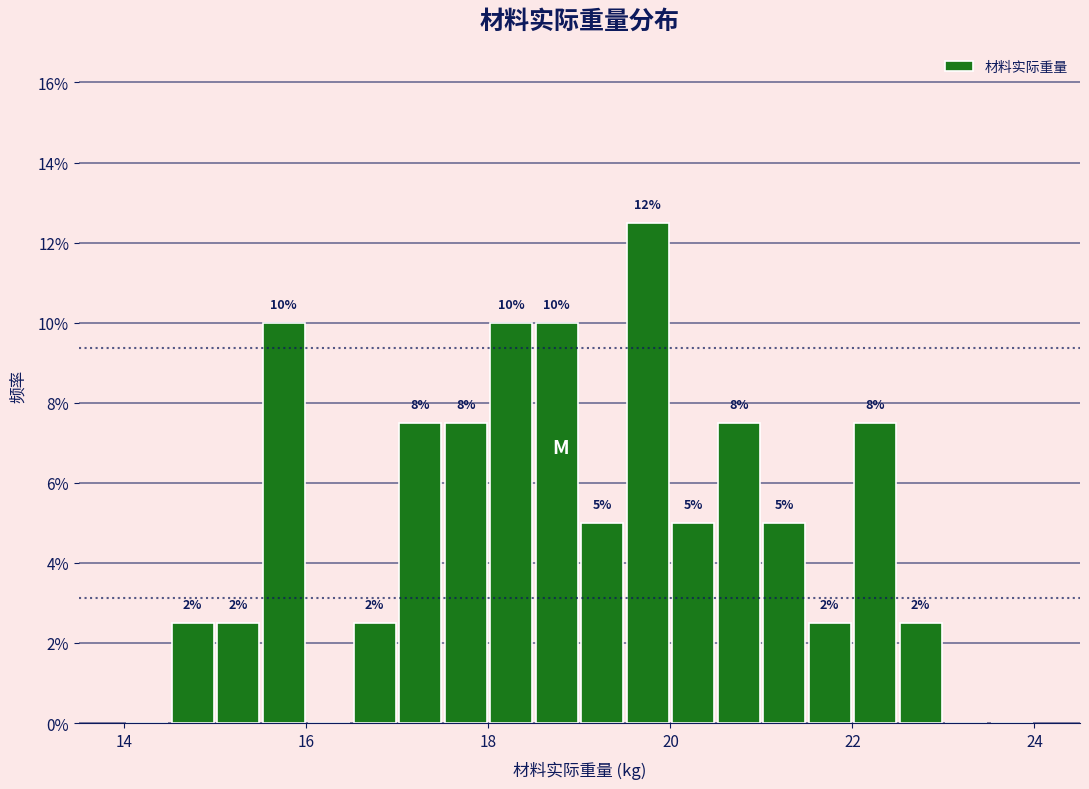

Around what value on the x-axis is the tallest bar? Give the approximate position of its centre, as read against the axis.

19.8